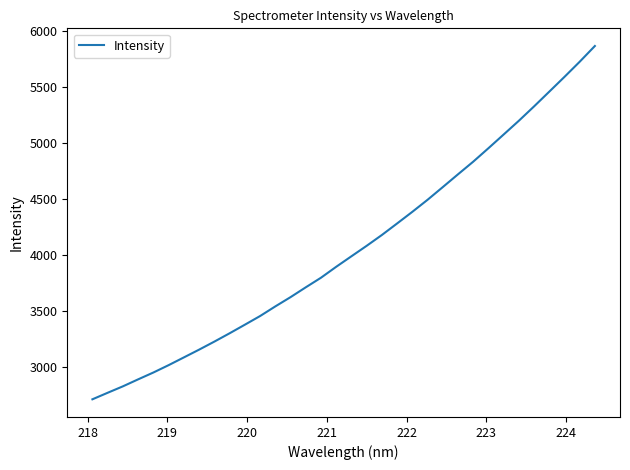

What is the difference between the maximum and minimum values?

3156.5